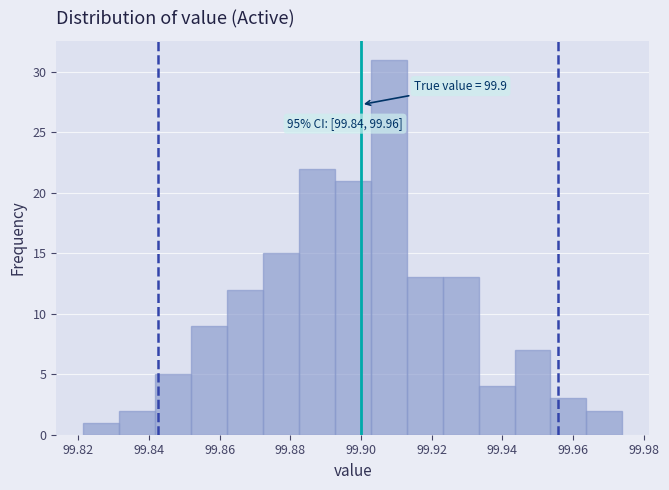

Over which range of the x-axis is the bar tallest?

99.902 to 99.912